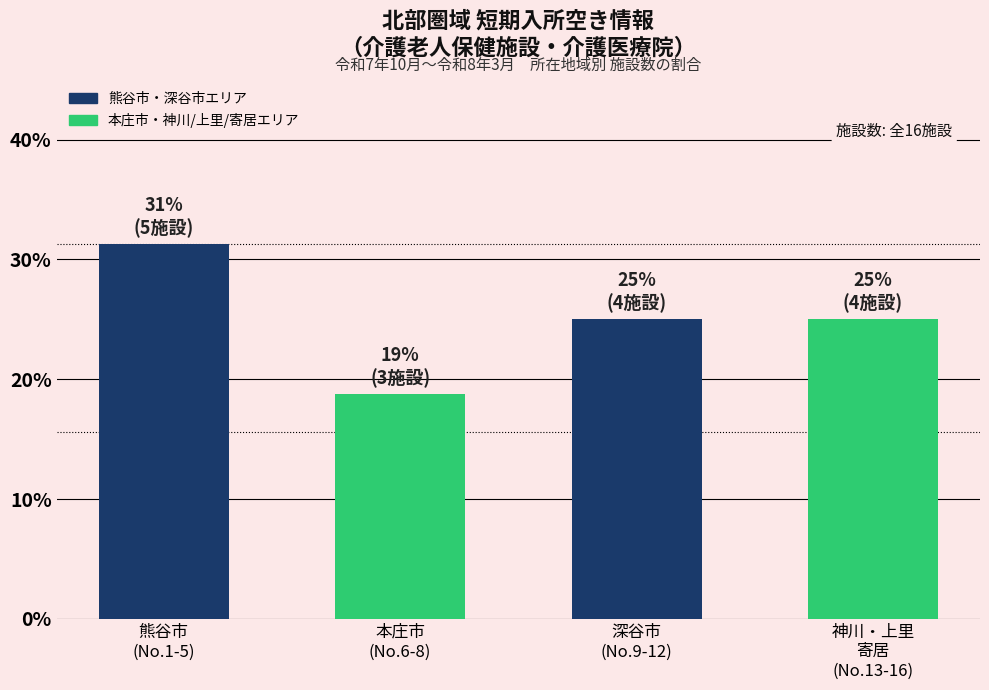

True or false: the data shows 10.3 at 本庄市
(No.6-8).

False